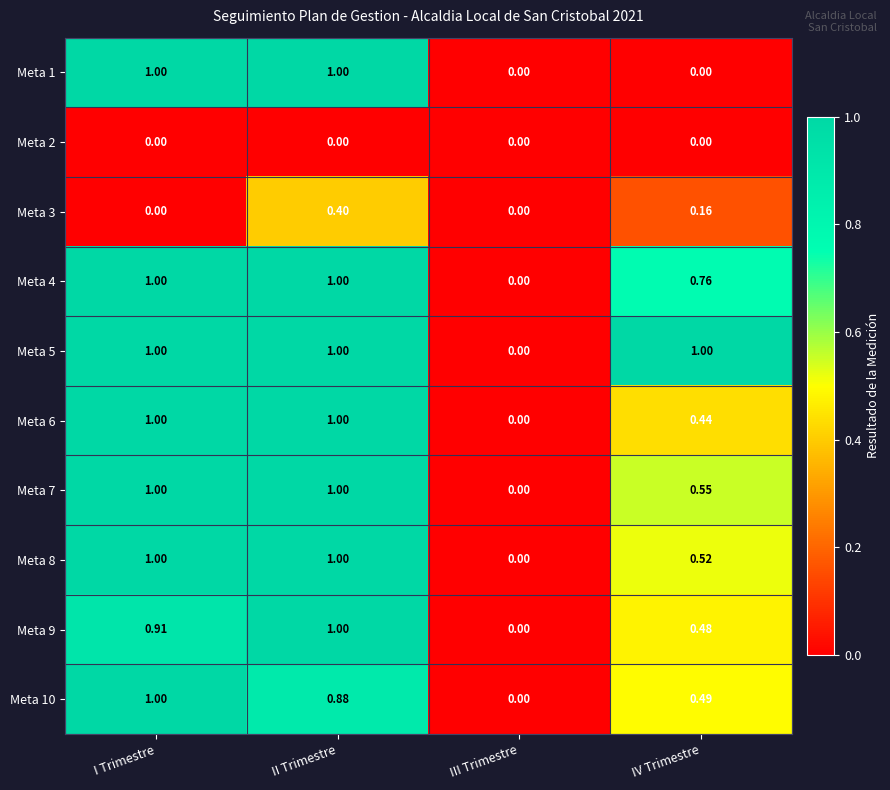

At which label is Meta 4 closest to 0?

III Trimestre